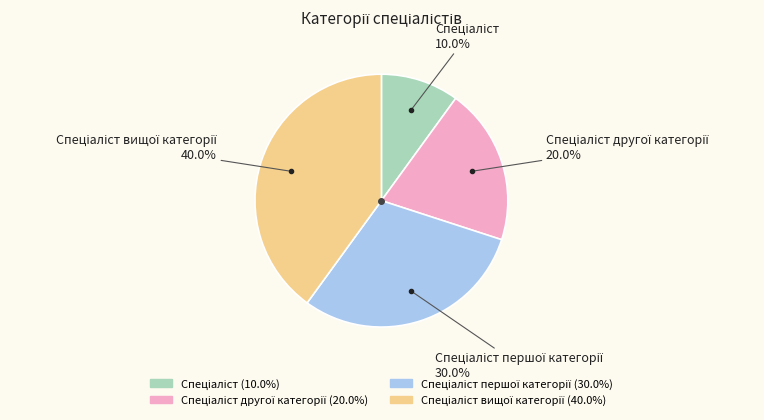

Is there a majority slice in this chart?

No